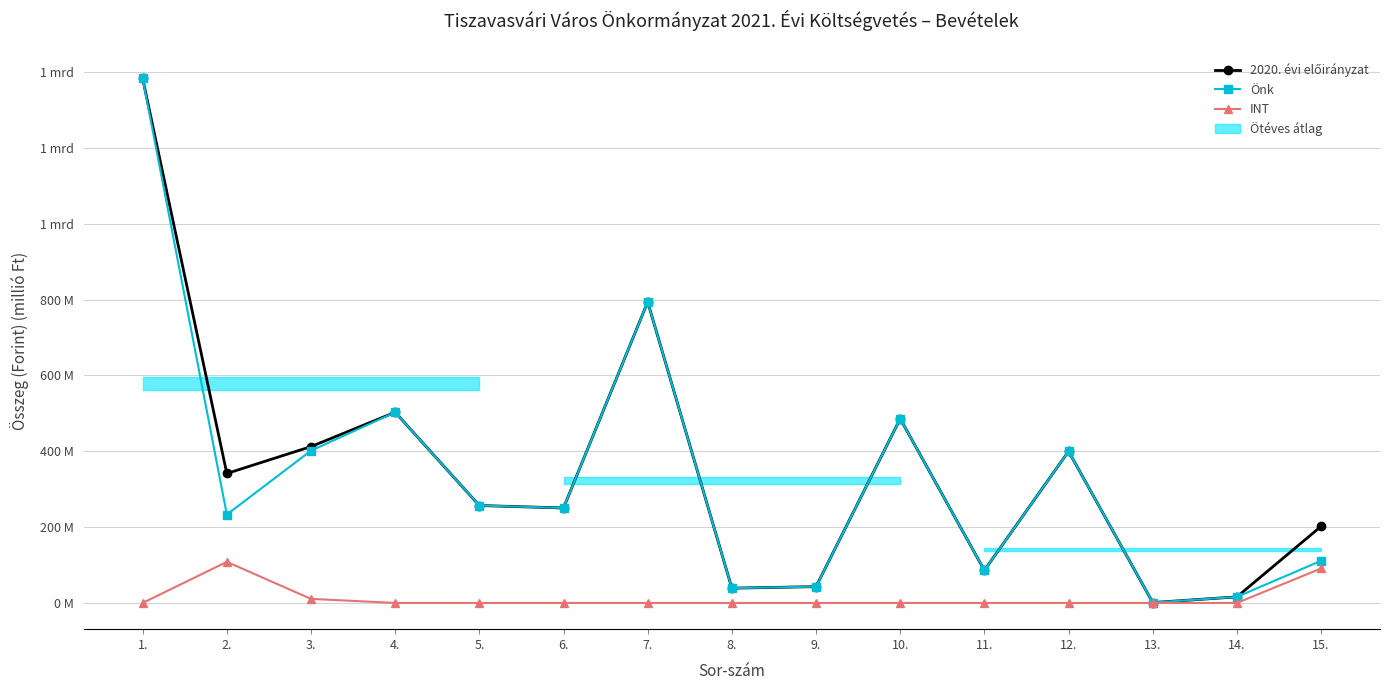

At which label is INT closest to 54?

15.